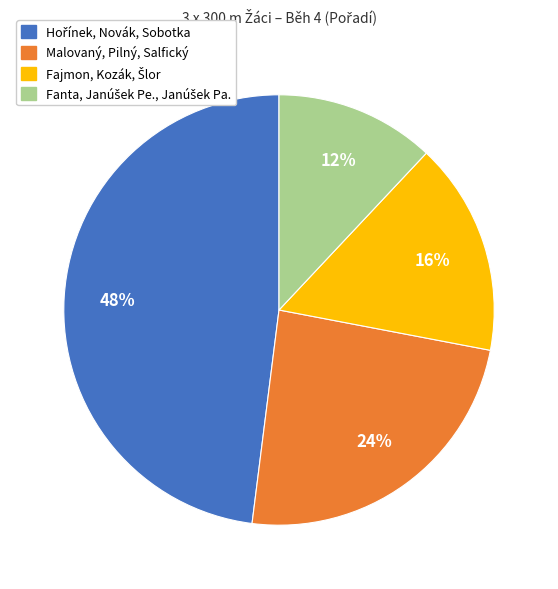

How many slices are in this pie chart?

4